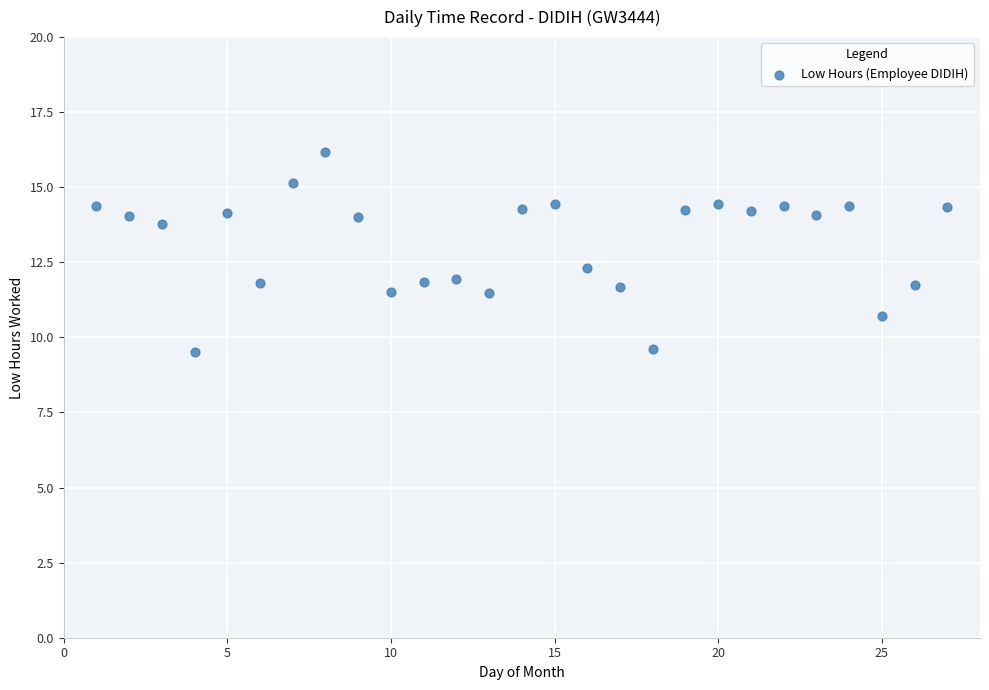

What is the range of Y values (max minus min)?

6.7